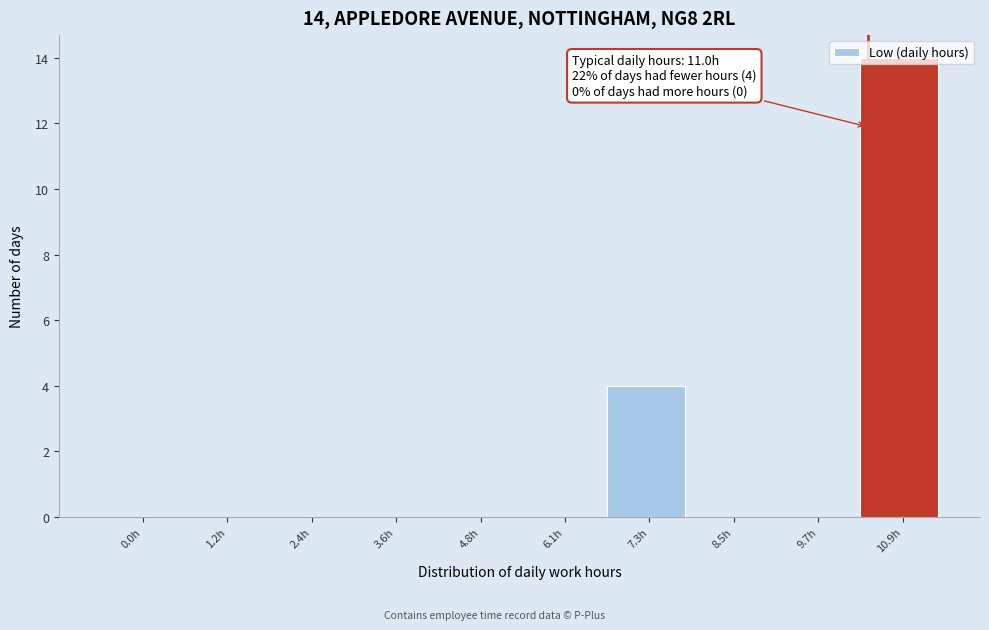

Where is the data nearest to the value 7?

7.3h